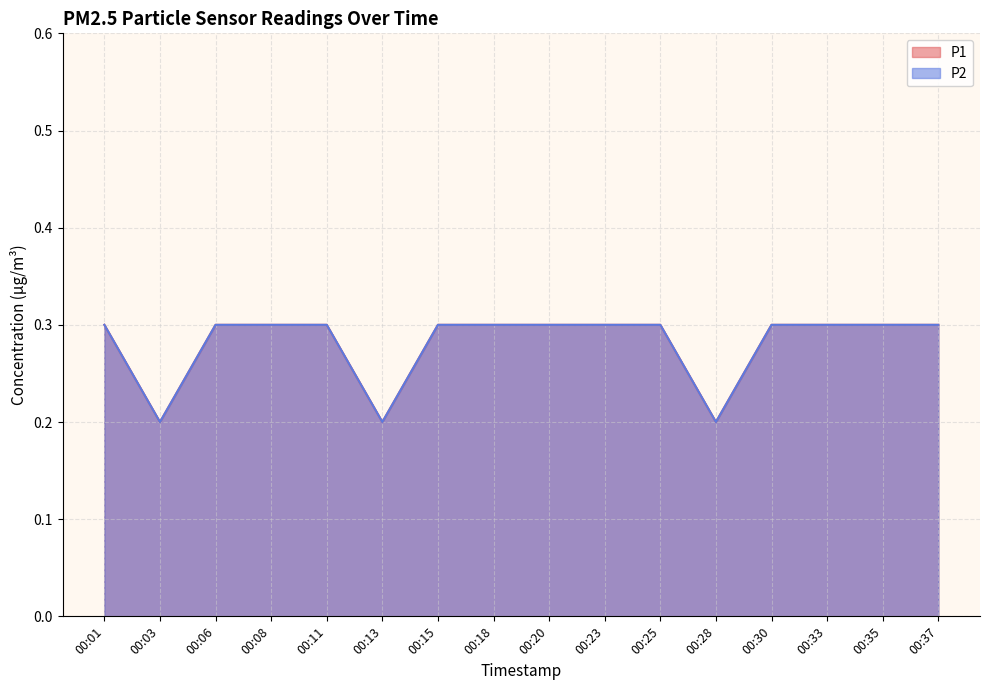

True or false: P1 has more than 1 interior local peaks.

False